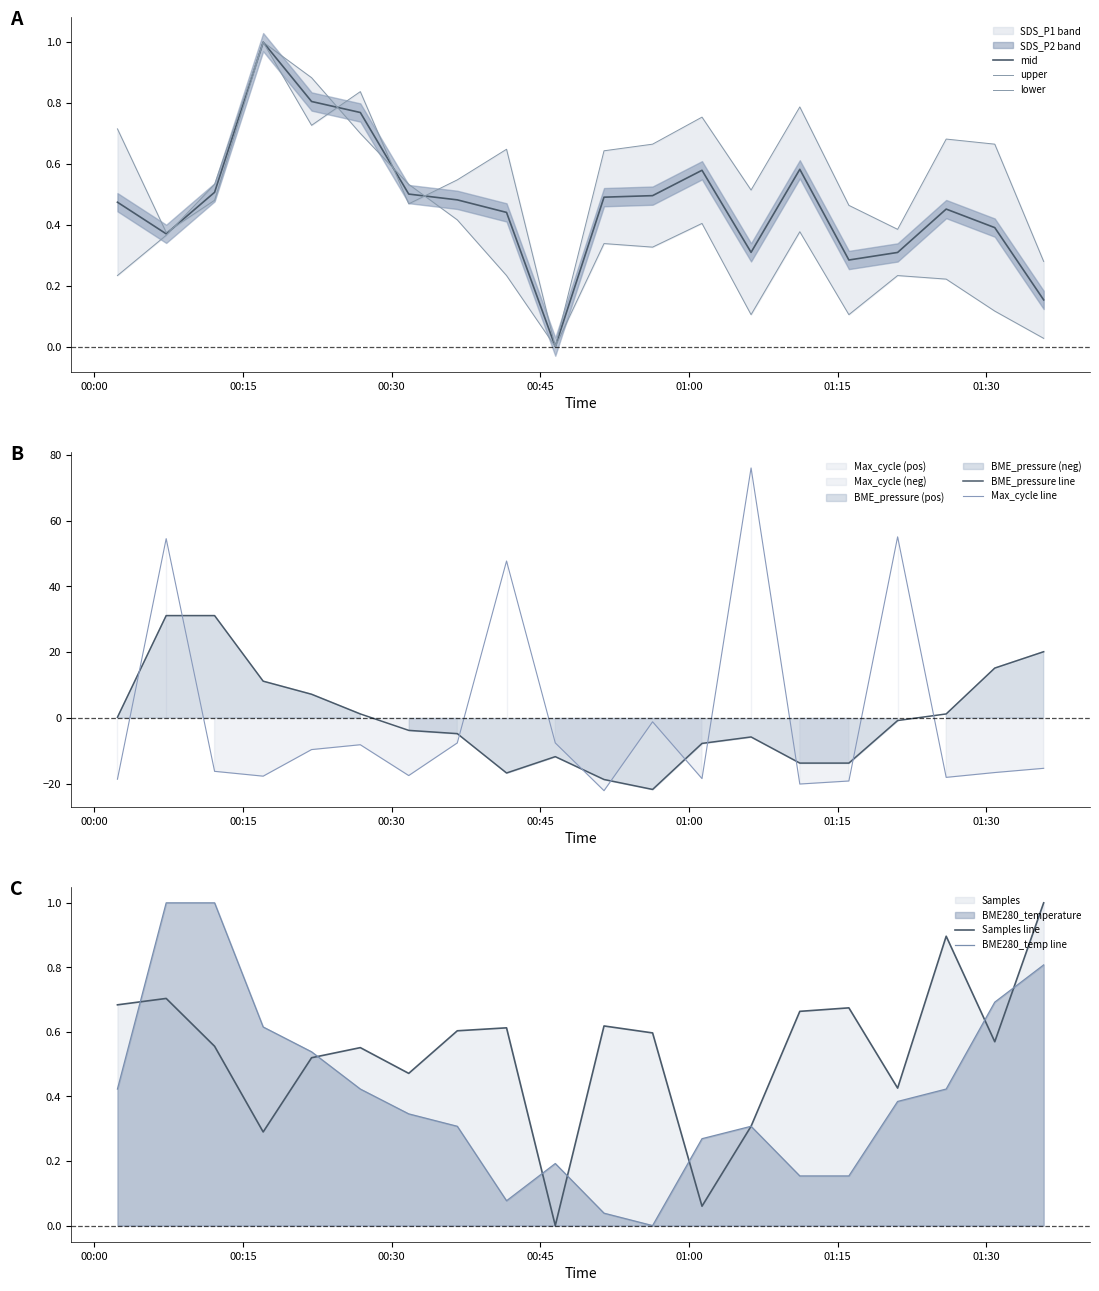

How many times do BME_pressure line and Max_cycle line cross each other?

10